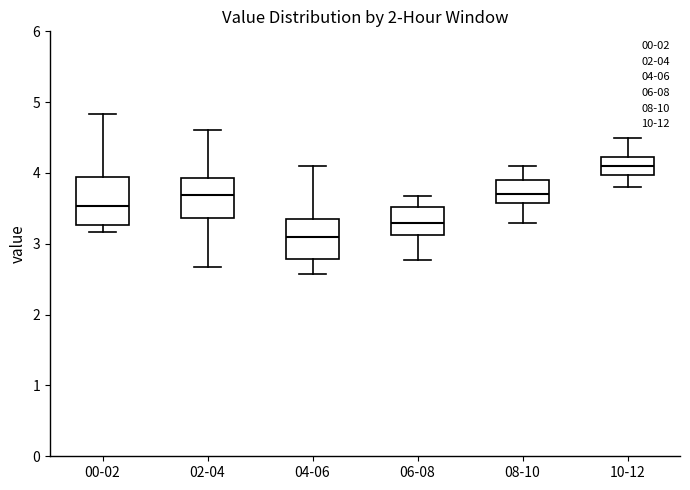

Reading left to right, transcribe this box plot: for each box, give where its median line is, the range the box spans, and where its two whiskers end, as read against the y-axis. The values are not printed on the chart, so give them approximately, as read against the axis.

00-02: median 3.5, box 3.3 to 3.9, whiskers 3.2 to 4.8
02-04: median 3.7, box 3.4 to 3.9, whiskers 2.7 to 4.6
04-06: median 3.1, box 2.8 to 3.4, whiskers 2.6 to 4.1
06-08: median 3.3, box 3.1 to 3.5, whiskers 2.8 to 3.7
08-10: median 3.7, box 3.6 to 3.9, whiskers 3.3 to 4.1
10-12: median 4.1, box 4.0 to 4.2, whiskers 3.8 to 4.5